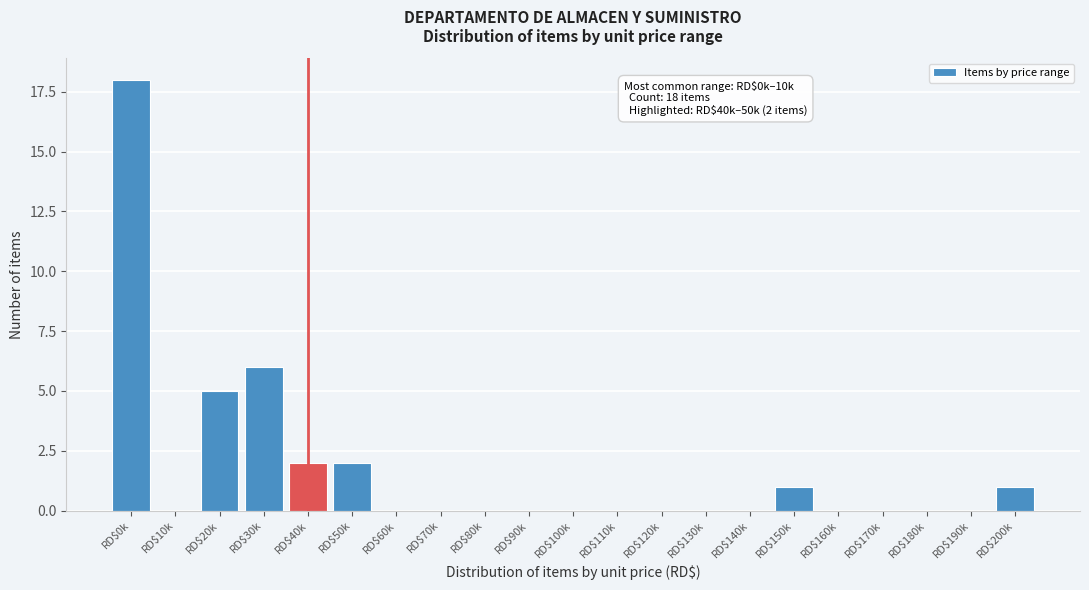

At which label is the value closest to 9?

RD$30k